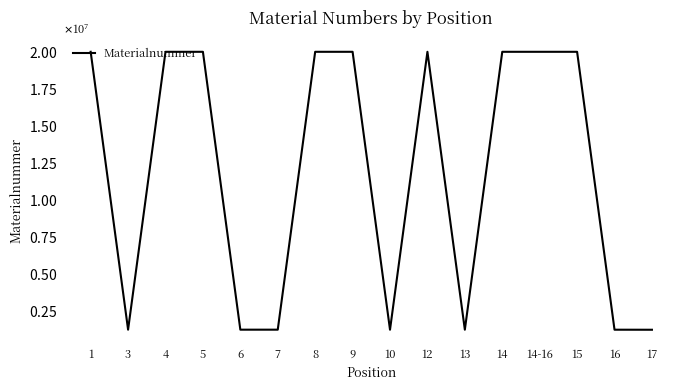

What is the average value?

11786988